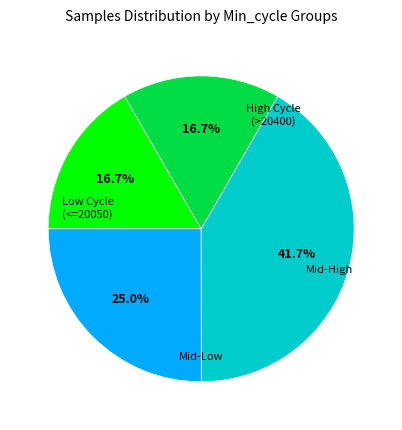

Is there any slice that represents more than half of the pie?

No